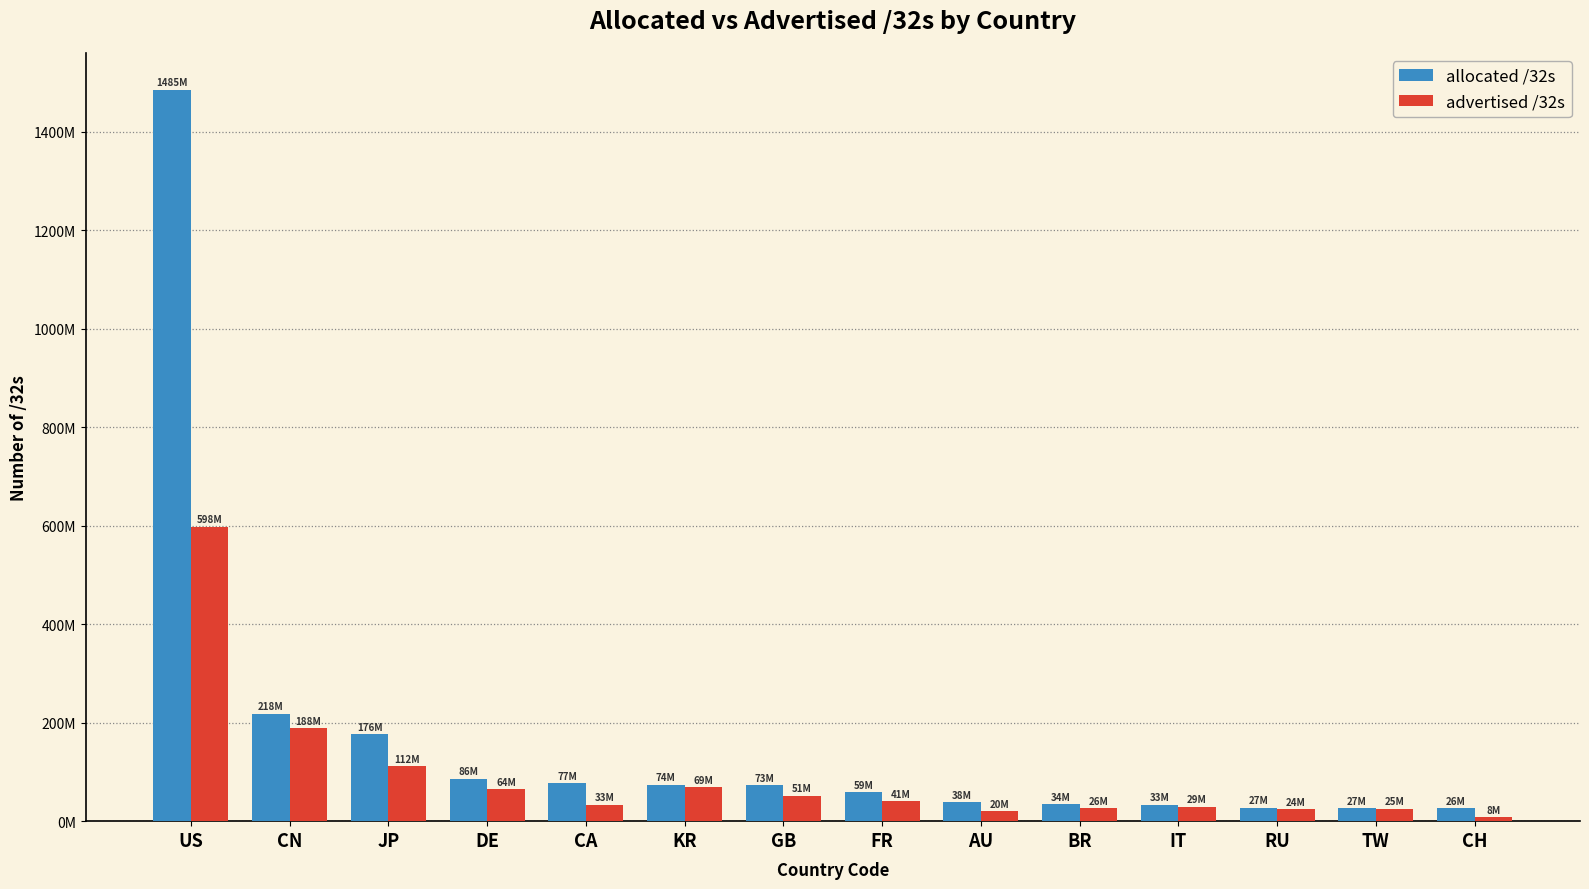

What is the difference between the highest and lowest values at GB?

21333272